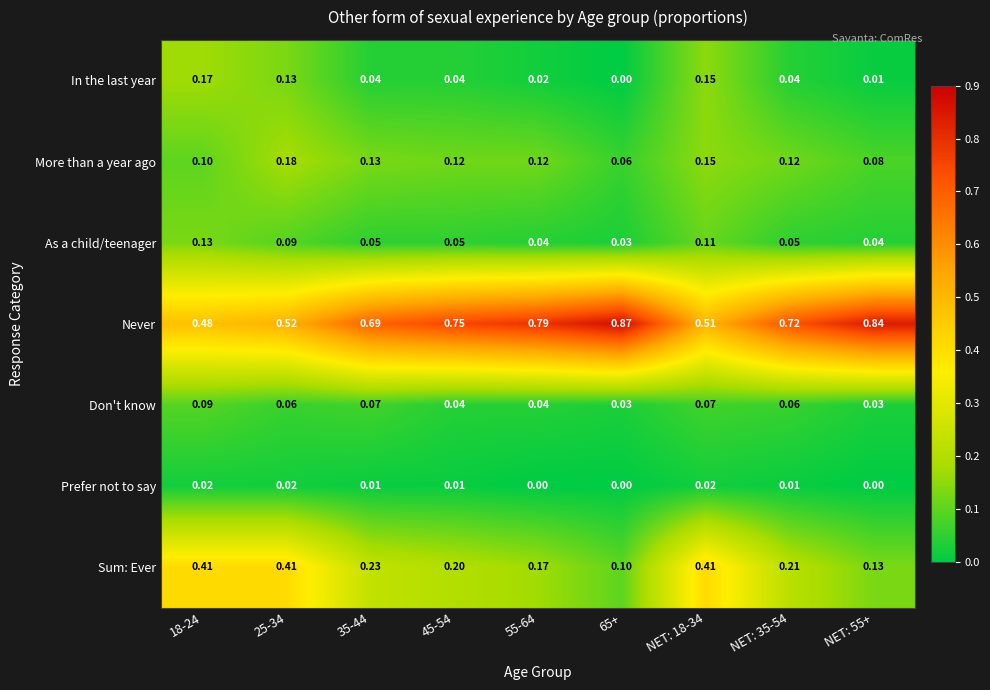

Which series changed the most between NET: 35-54 and NET: 55+?

Never